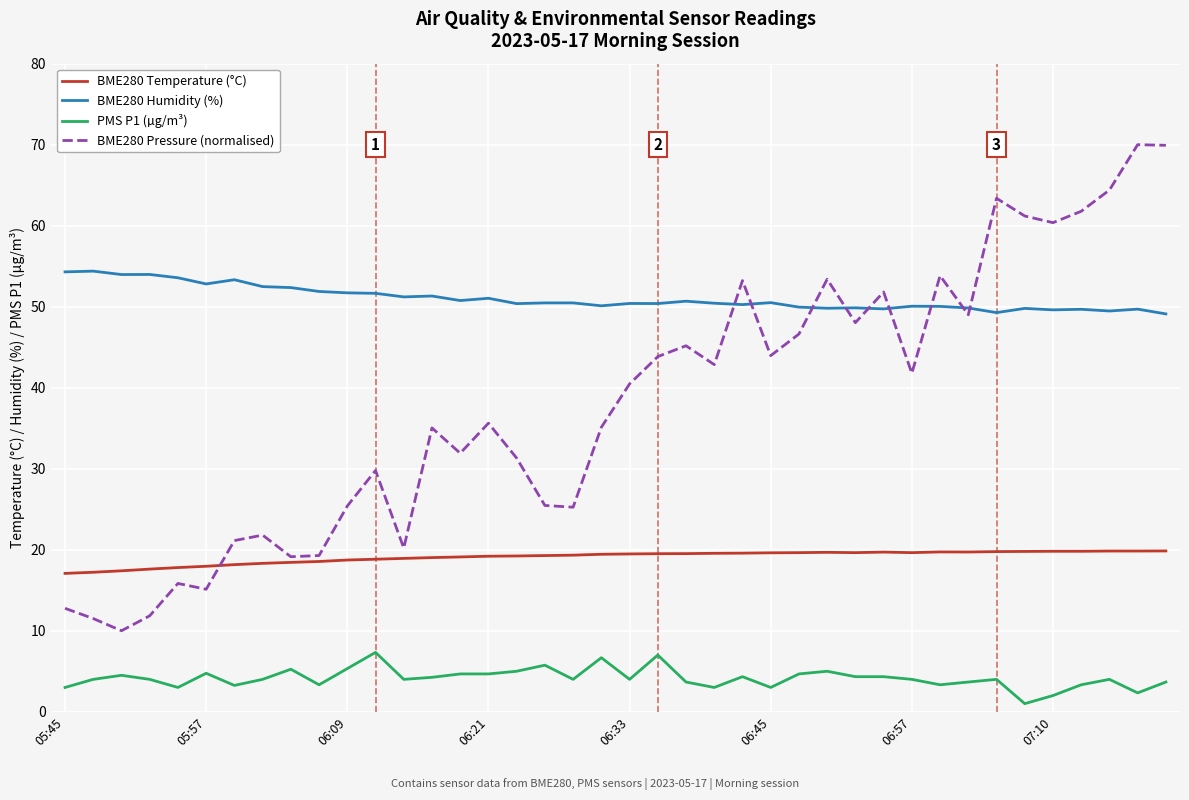

Is this an area chart (filled region under the line)?

No